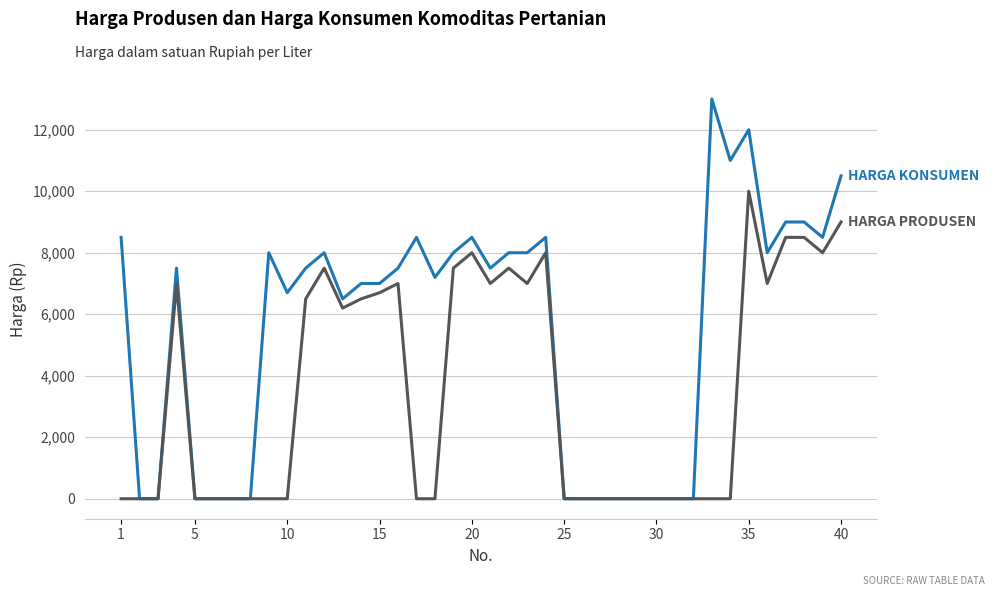

What is the maximum value shown in the chart?

13000